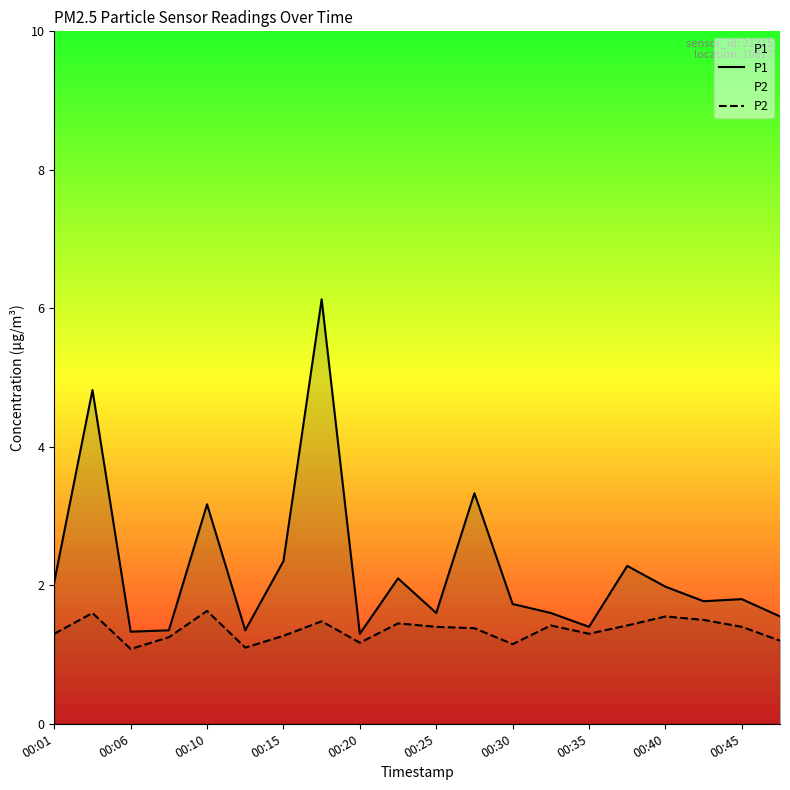

The P1 series shows 1.3 at 00:06. True or false?

True